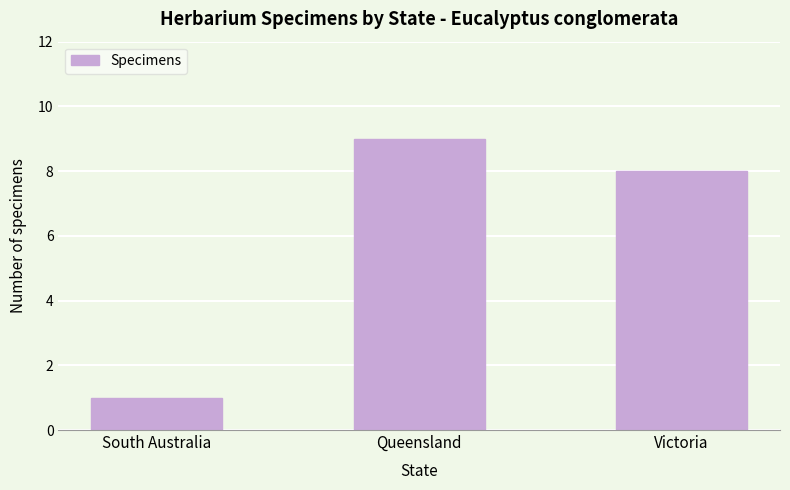

Rank the categories by value from highest to lowest.

Queensland, Victoria, South Australia